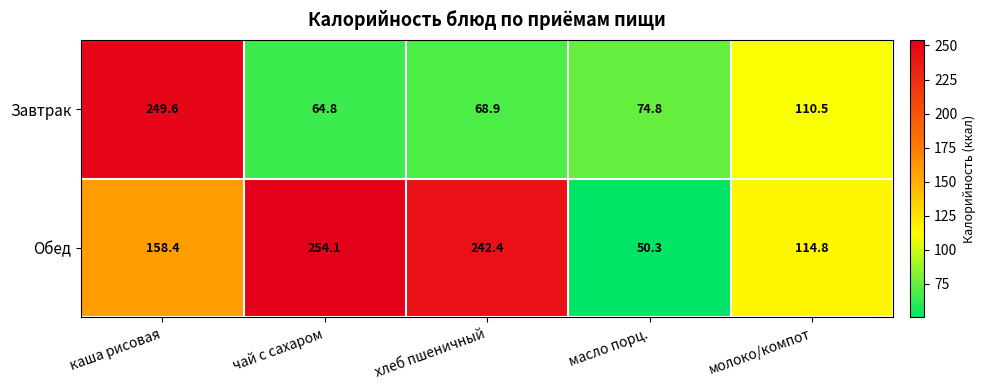

Count the number of categories in the chart.

5